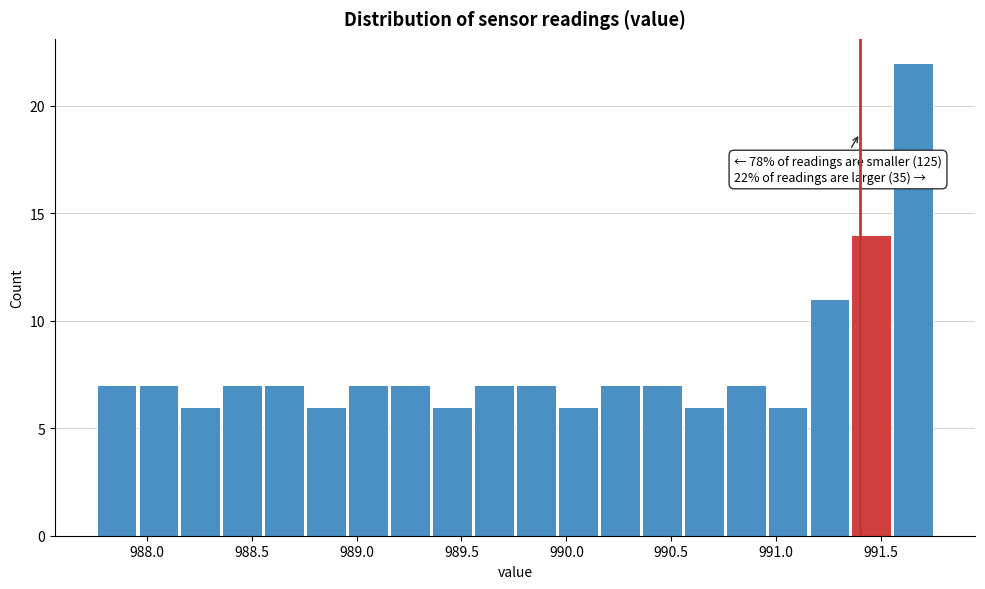

Which range on the x-axis has the tallest bar?

991.56 to 991.76